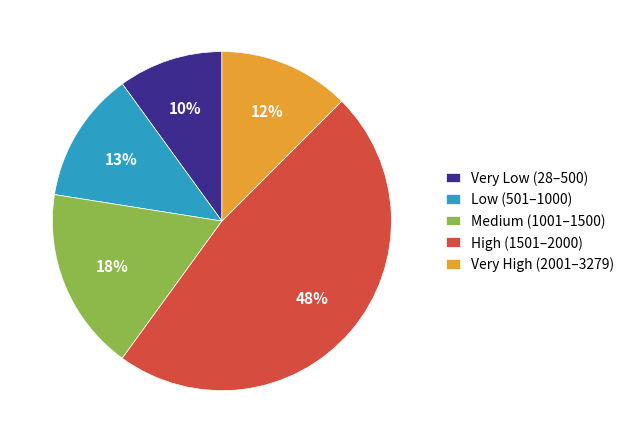

To the nearest percent, what is the average slice percentage?

20%